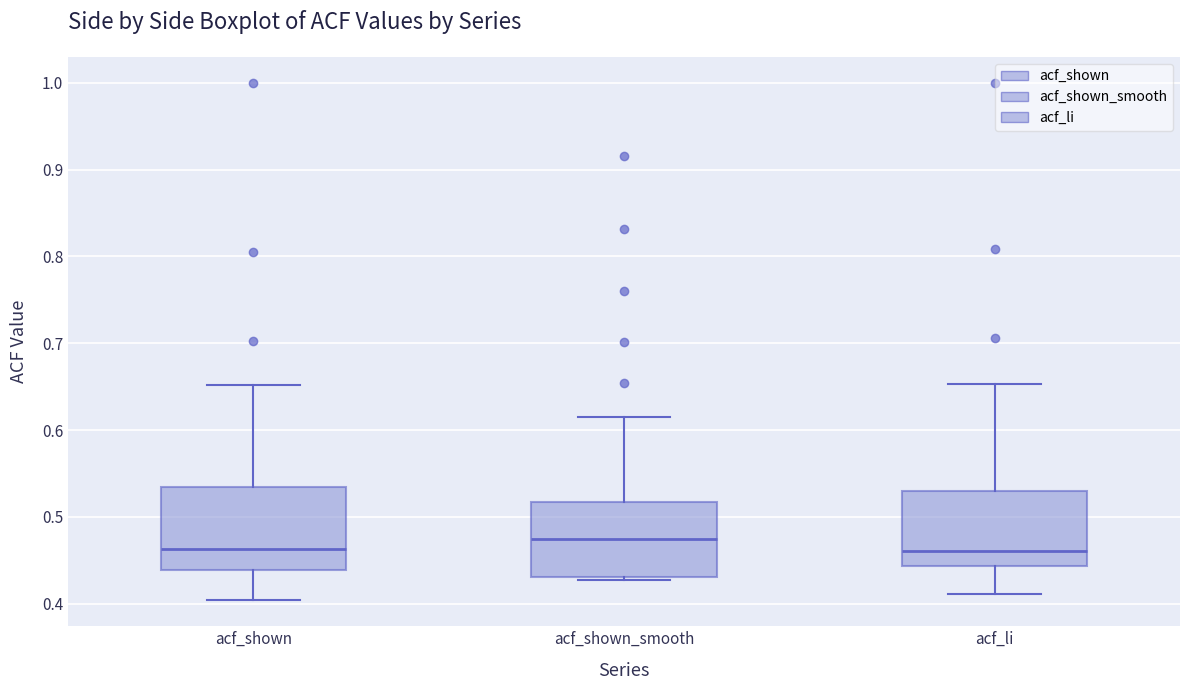

Reading left to right, read every box against the y-axis: the position of its median line, the range the box covers, and the ends of its whiskers. The values are not printed on the chart, so give them approximately, as read against the axis.

acf_shown: median 0.46, box 0.44 to 0.53, whiskers 0.40 to 0.65
acf_shown_smooth: median 0.48, box 0.43 to 0.52, whiskers 0.43 (just below the box's lower edge) to 0.62
acf_li: median 0.46, box 0.44 to 0.53, whiskers 0.41 to 0.65